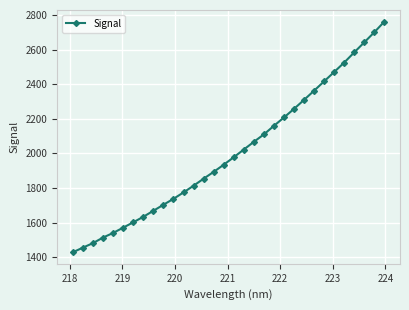

What is the smallest value displayed?

1428.0